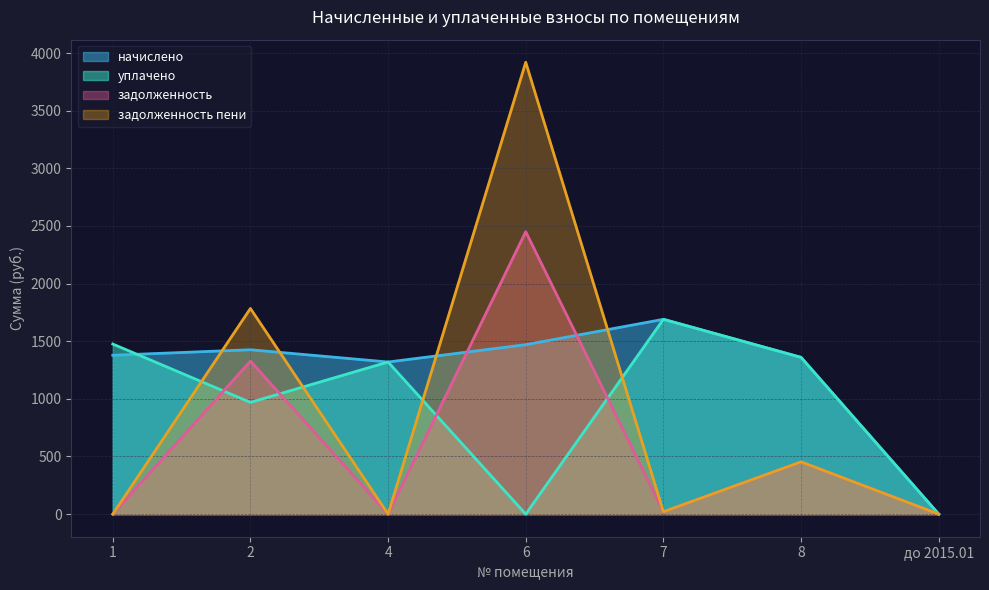

Reading left to right, transcribe all the data shown in this chart.

начислено: 1378.4	1426.1	1319.8	1470.1	1690.0	1360.1	0.0
уплачено: 1475.7	969.4	1319.8	0.0	1690.0	1360.1	0.0
задолженность: 0.0	1327.6	0.0	2450.1	20.7	453.4	0.0
задолженность пени: 0.0	1784.3	0.0	3920.2	20.7	453.4	0.0